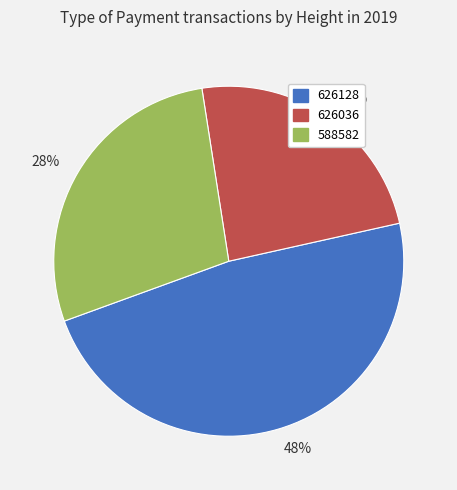

The 48% slice represents 48% of the pie. True or false?

True